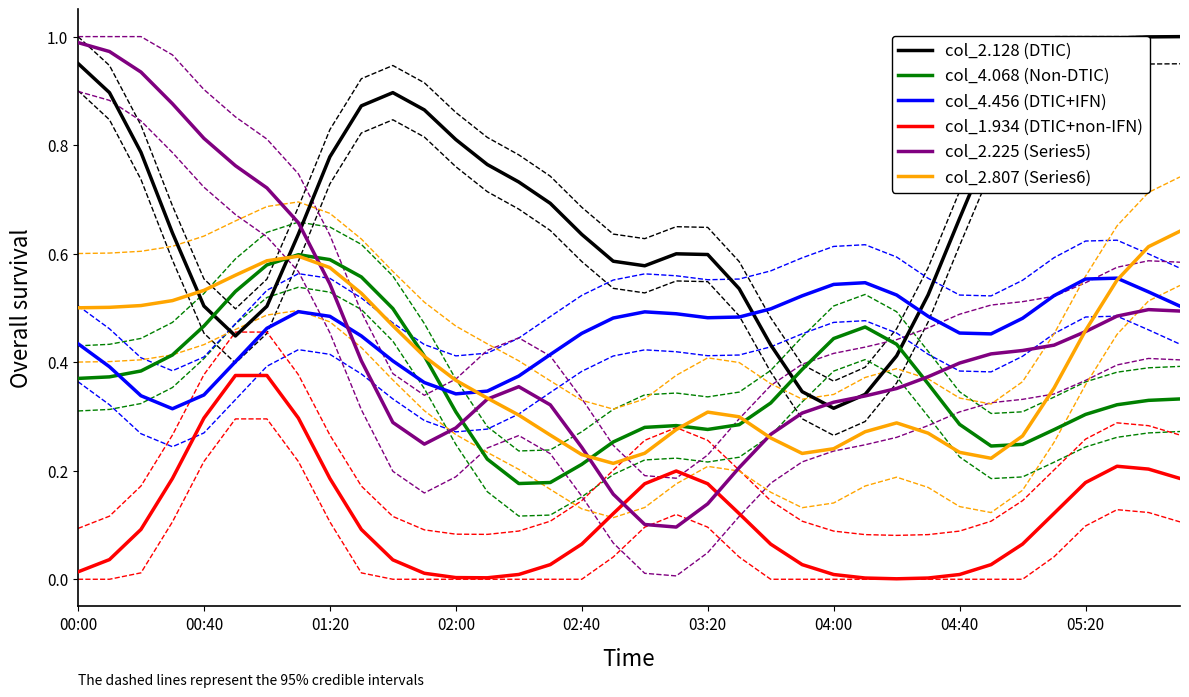

What is the highest value of the col_4.068 (Non-DTIC) series?

0.6